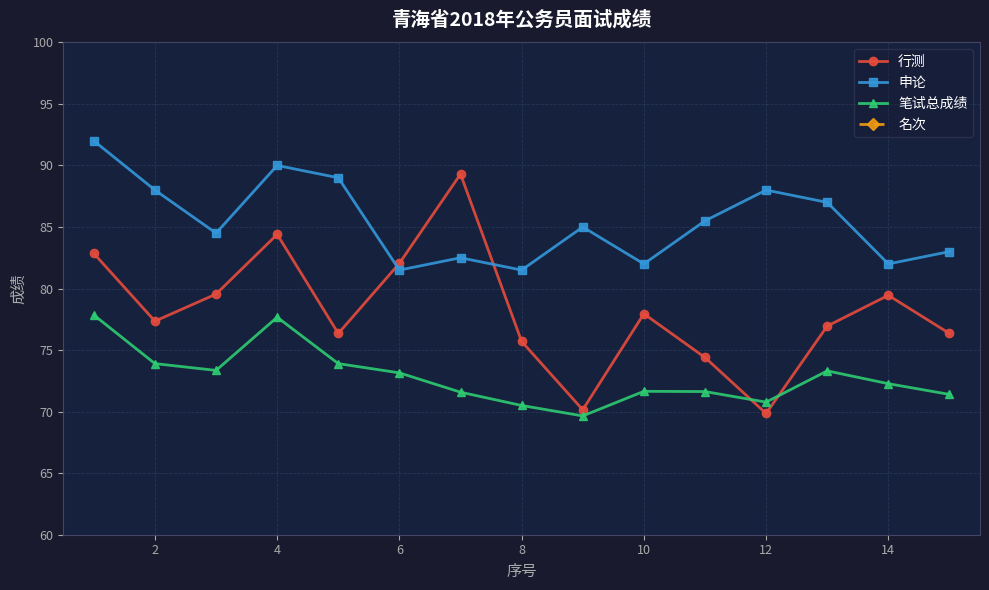

Rank the series by their maximum value, from highest to lowest.

申论, 行测, 笔试总成绩, 名次